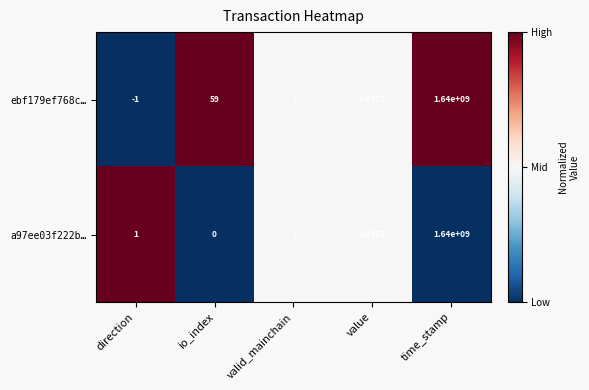

Which label corresponds to the smallest value in the chart?

direction